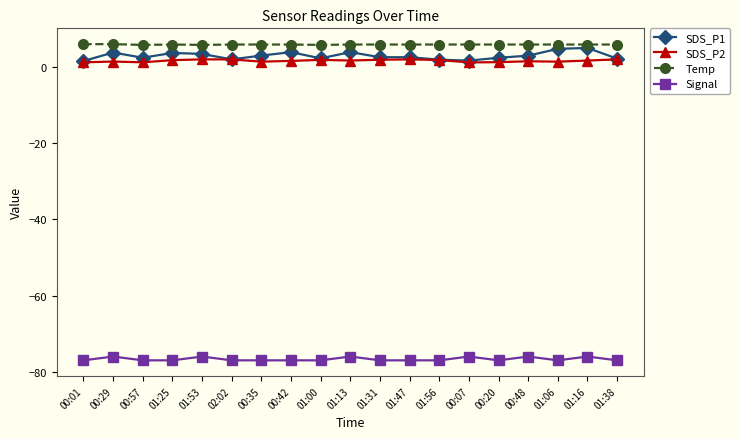

What is the average value of the Signal series?

-76.7